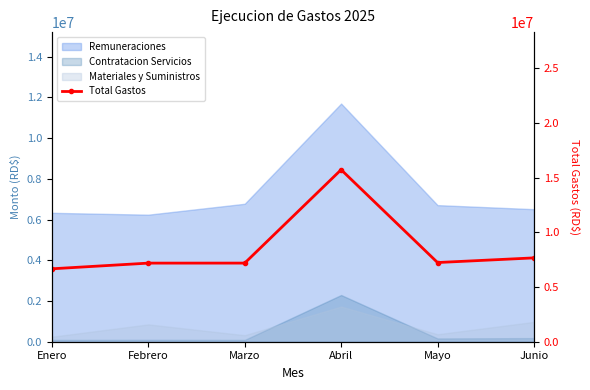

Reading left to right, what are all the values shown in this chart?

6662074.7	7181080.6	7182572.1	15713924.1	7234595.8	7659430.9